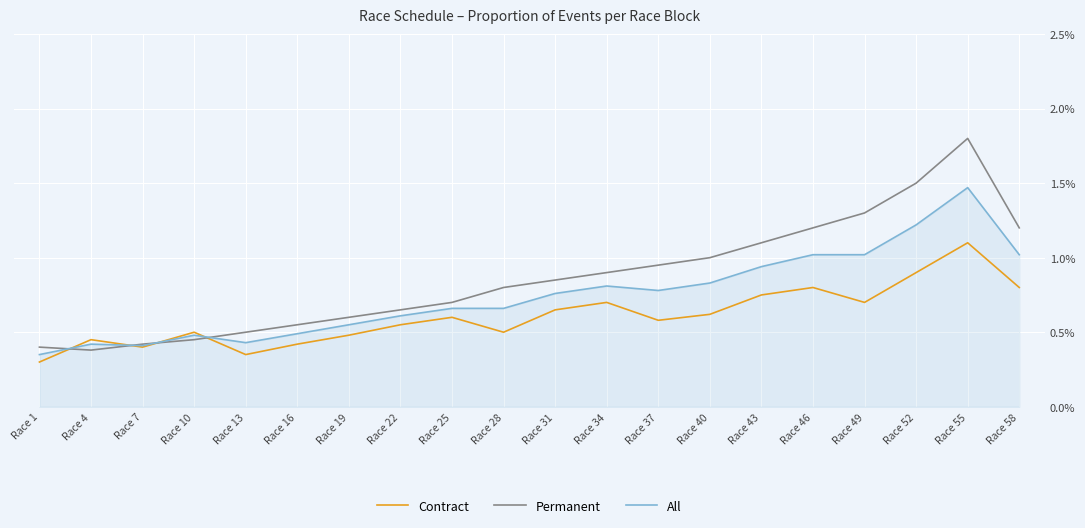

Is the value of Permanent at Race 16 greater than the value of All at Race 4?

Yes